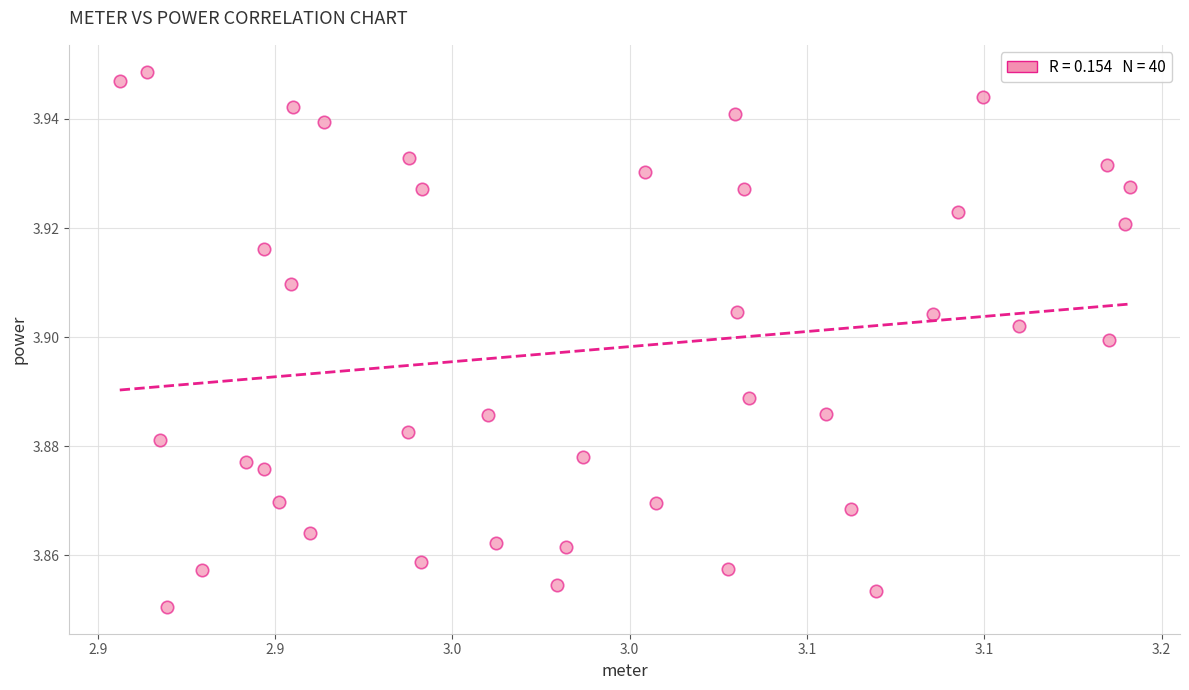

What is the range of X values (max minus min)?

0.3